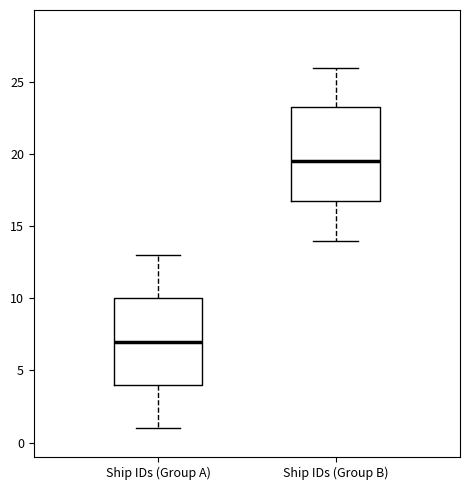

Which box is the tallest, from its lower edge to its upper edge?

Ship IDs (Group B)